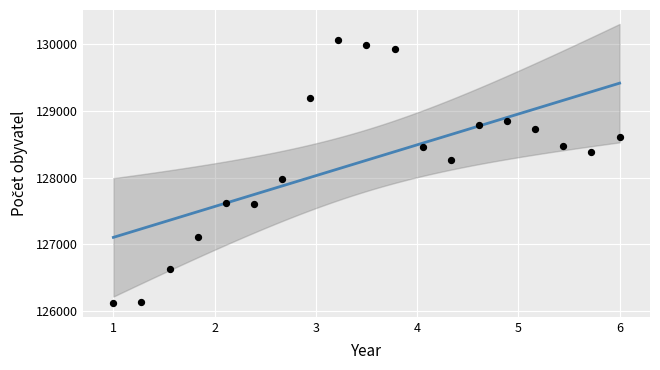

What Y value in the scatter plot is closest to 128096?

127980